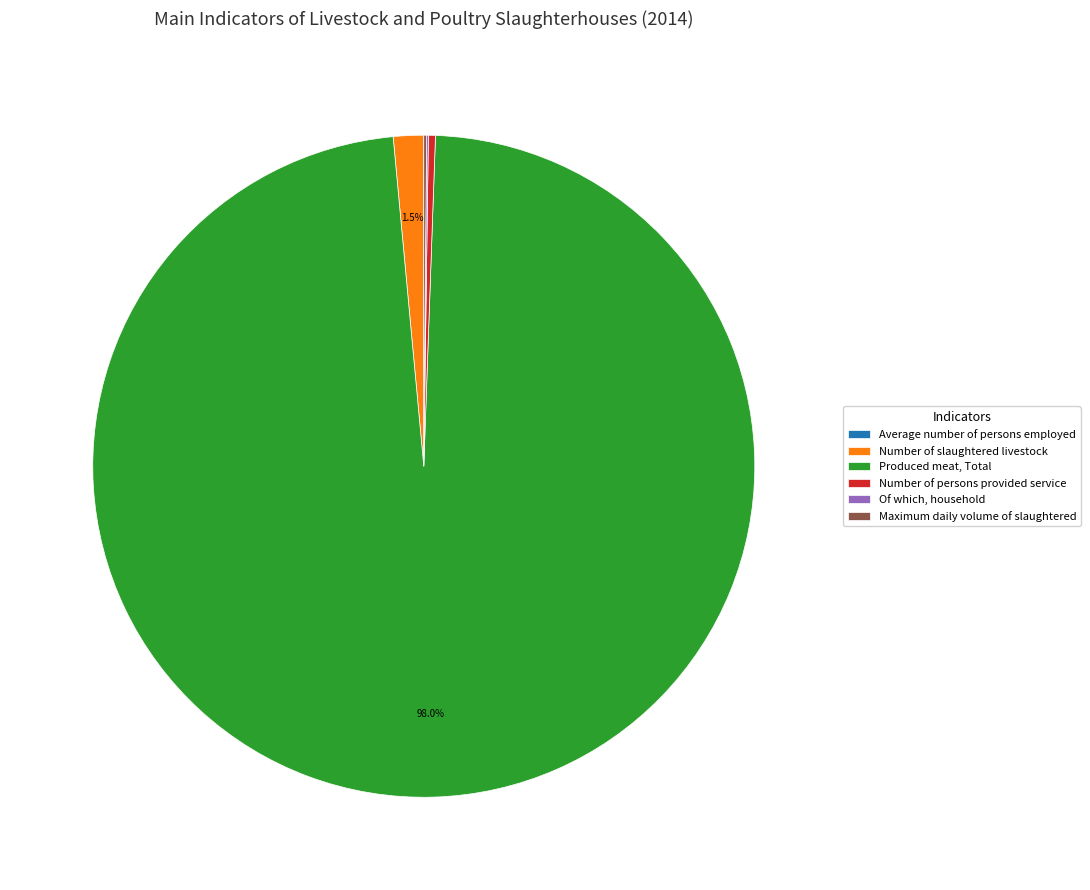

What is the majority slice?

Produced meat, Total